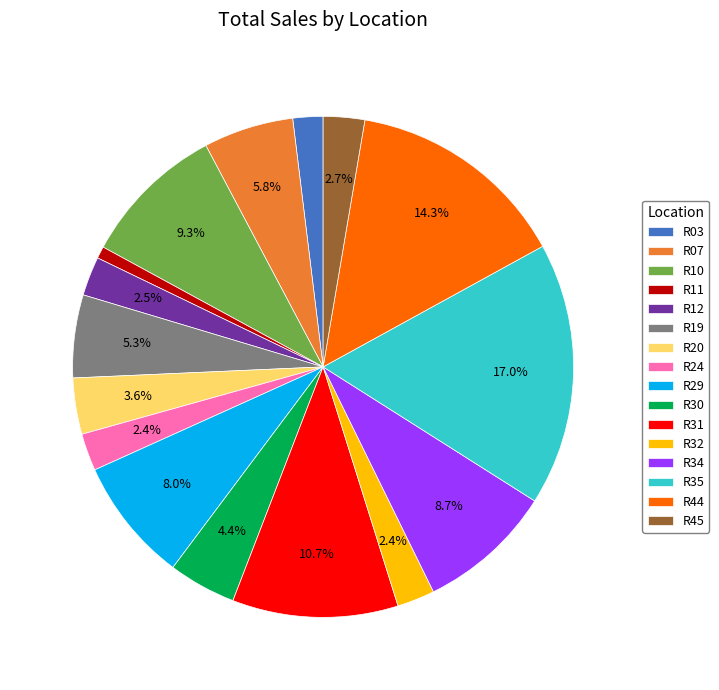

To the nearest percent, what percentage of the pie is R19?

5%